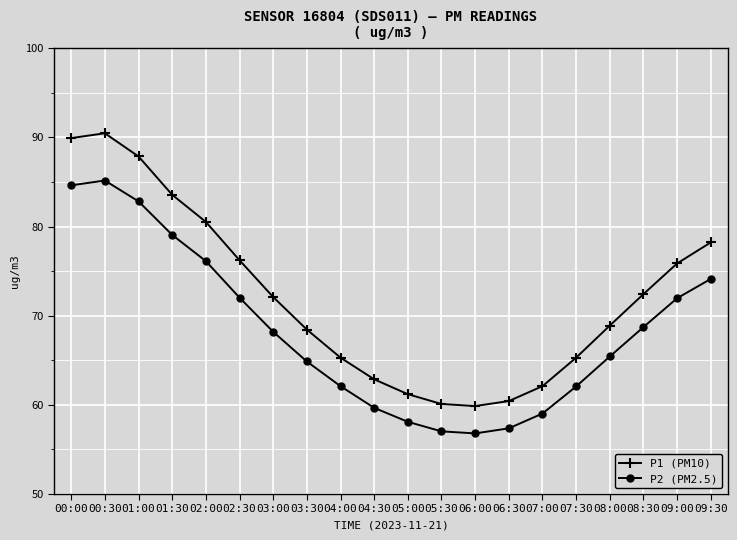

True or false: P2 (PM2.5) and P1 (PM10) intersect in this chart.

False